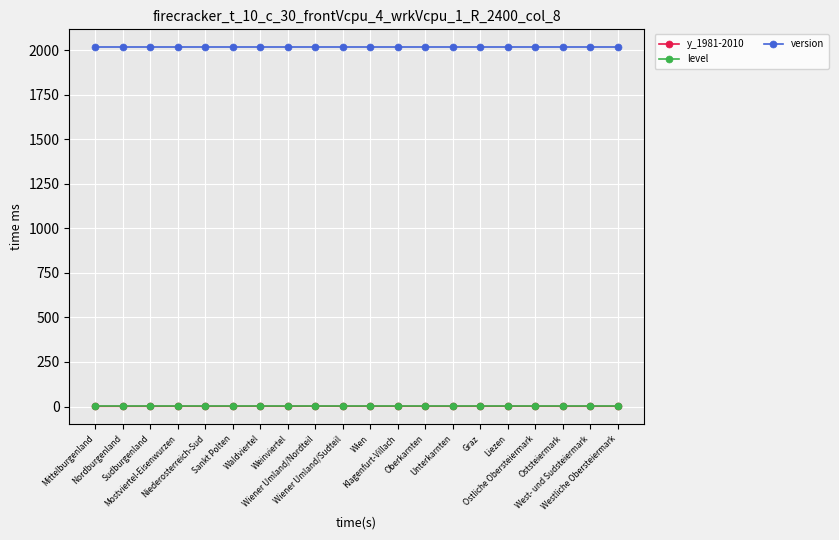

What is the sum of the y_1981-2010 values at Unterkarnten and Wien?

2.3